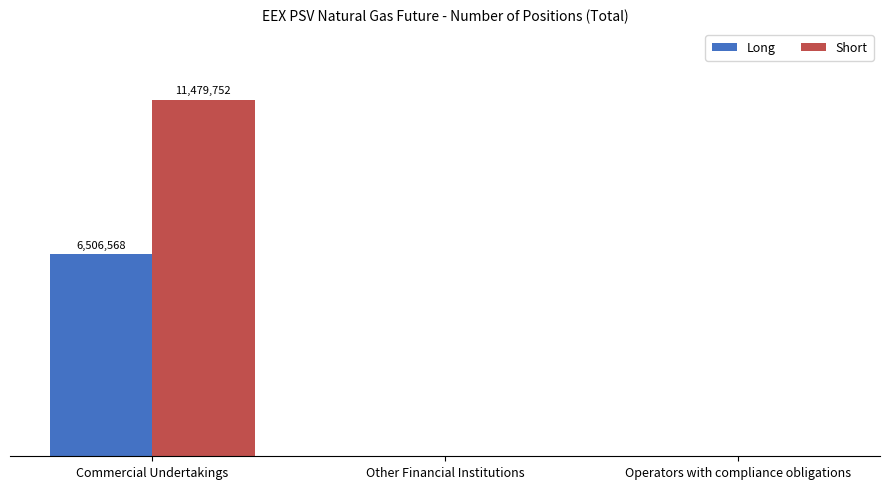

What are all the series names shown in the legend?

Long, Short